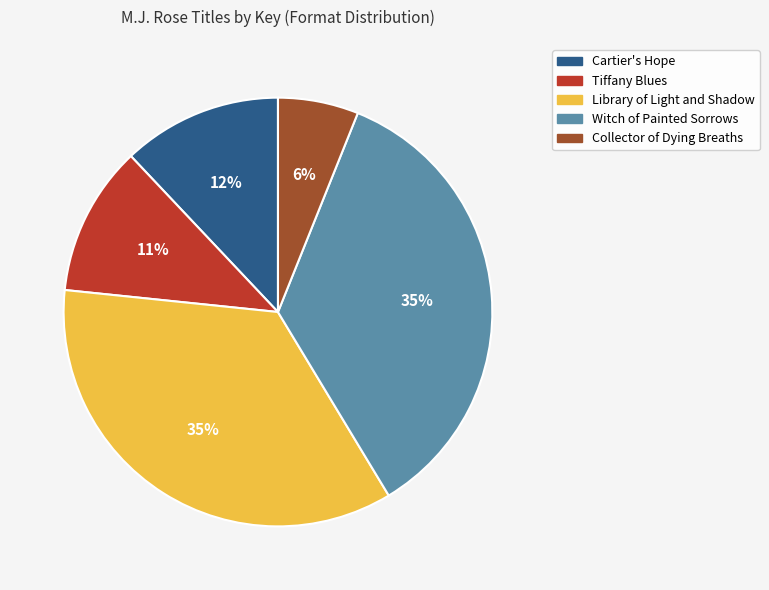

To the nearest percent, what is the difference between the largest and smallest slice percentages?

29%